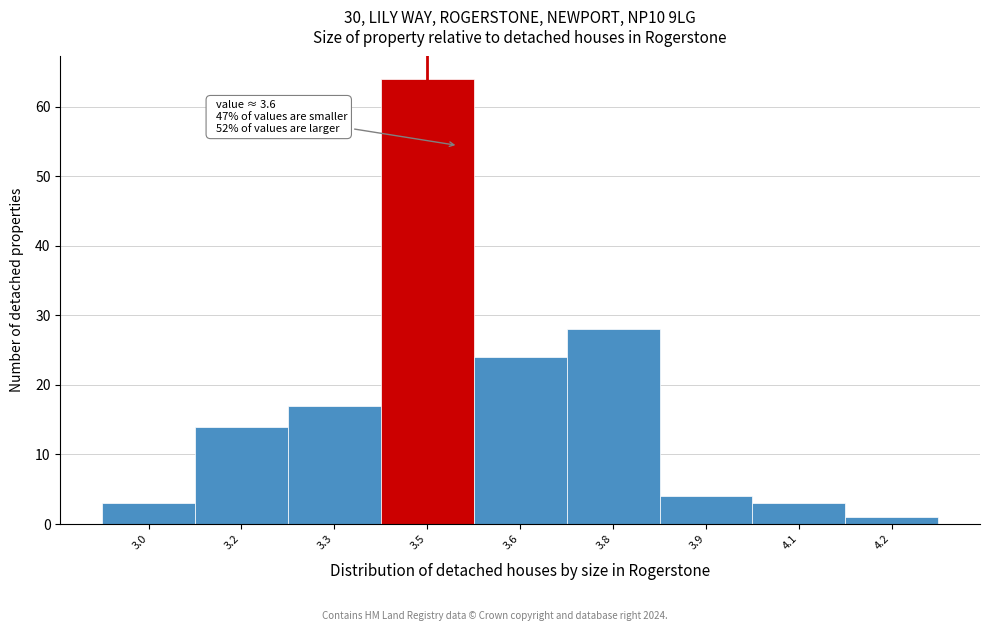

Reading left to right, extract all data points from this chart.

3.0=3	3.2=14	3.3=17	3.5=64	3.6=24	3.8=28	3.9=4	4.1=3	4.2=1